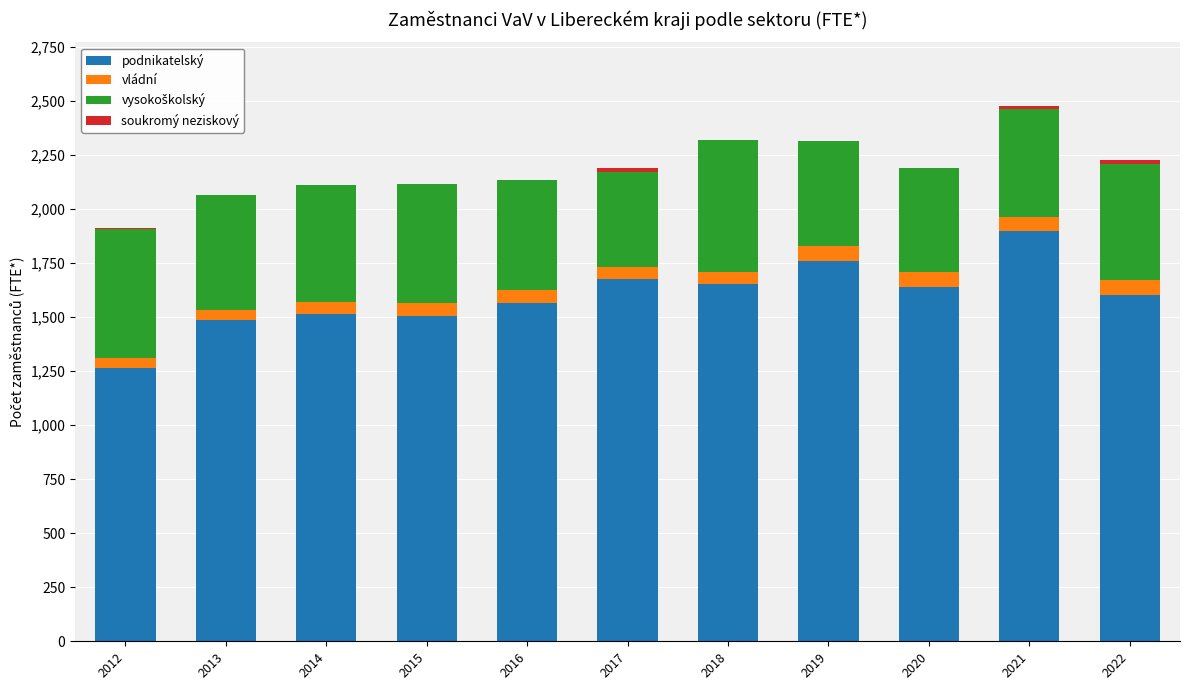

The podnikatelský series shows 1677.5 at 2017. True or false?

True